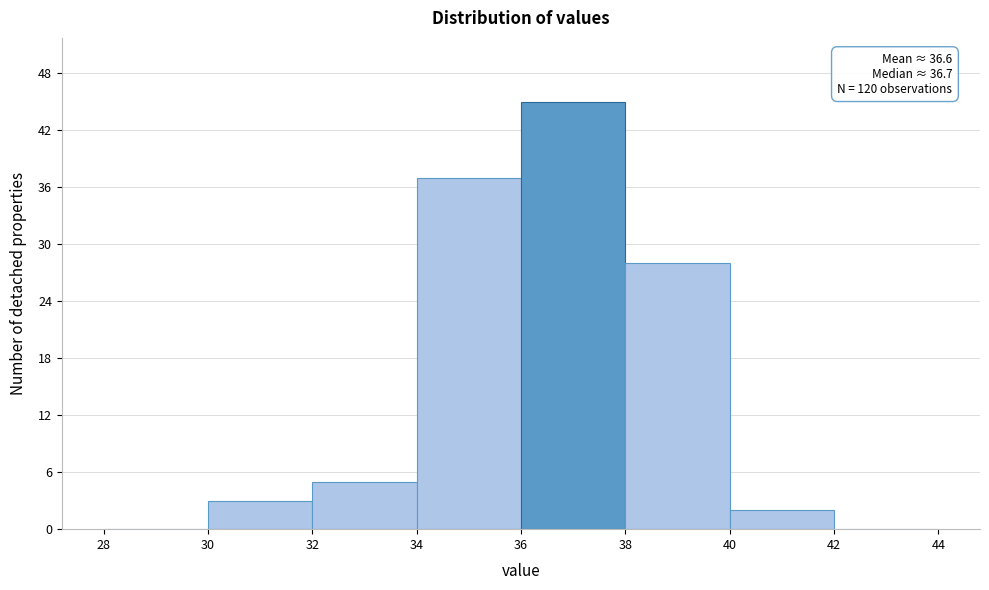

Over which range of the x-axis is the bar tallest?

36 to 38